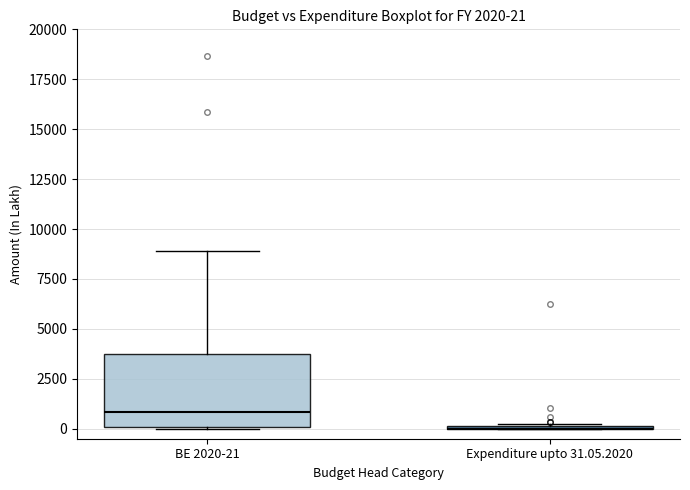

Which box is the tallest, from its lower edge to its upper edge?

BE 2020-21